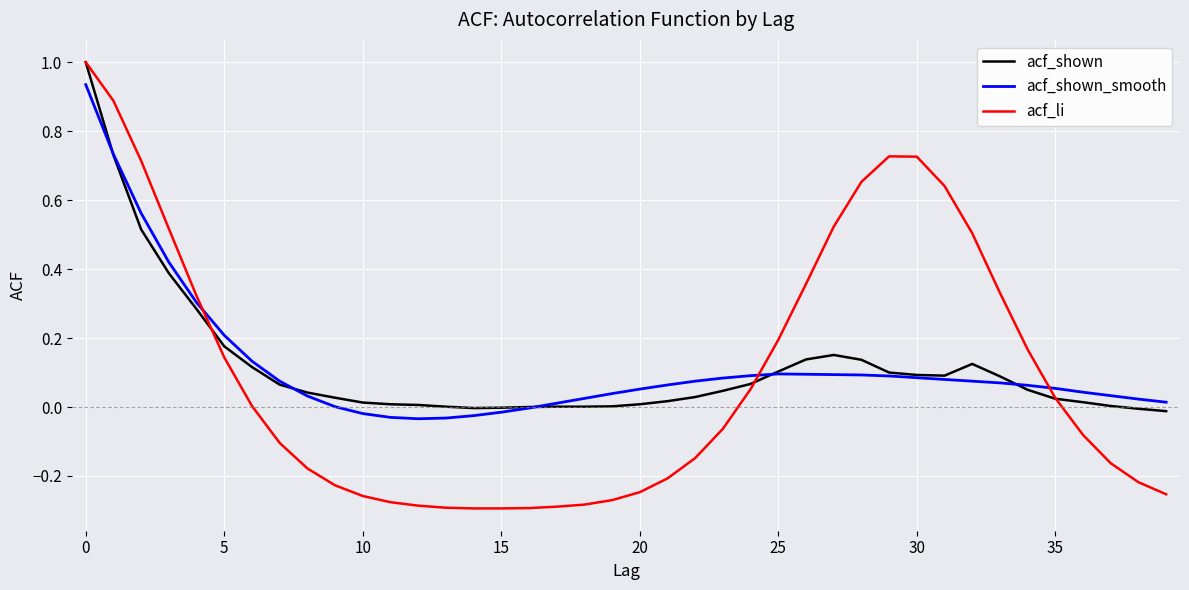

What is the maximum value shown in the chart?

1.0